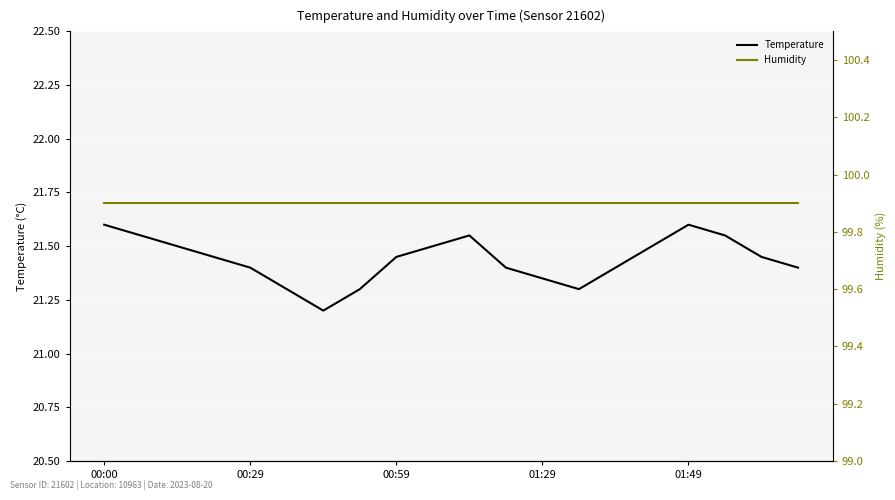

Which category has the highest value across all series?

00:00